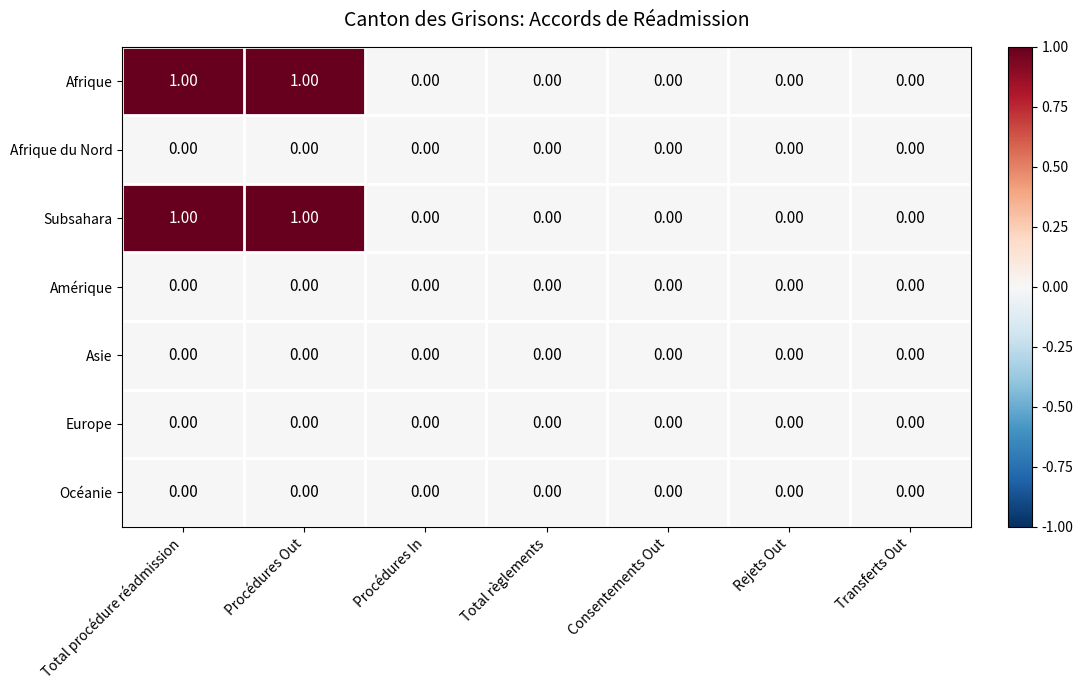

Reading right to left, extract all data points from this chart.

Afrique: Transferts Out=0	Rejets Out=0	Consentements Out=0	Total règlements=0	Procédures In=0	Procédures Out=1	Total procédure réadmission=1
Afrique du Nord: Transferts Out=0	Rejets Out=0	Consentements Out=0	Total règlements=0	Procédures In=0	Procédures Out=0	Total procédure réadmission=0
Subsahara: Transferts Out=0	Rejets Out=0	Consentements Out=0	Total règlements=0	Procédures In=0	Procédures Out=1	Total procédure réadmission=1
Amérique: Transferts Out=0	Rejets Out=0	Consentements Out=0	Total règlements=0	Procédures In=0	Procédures Out=0	Total procédure réadmission=0
Asie: Transferts Out=0	Rejets Out=0	Consentements Out=0	Total règlements=0	Procédures In=0	Procédures Out=0	Total procédure réadmission=0
Europe: Transferts Out=0	Rejets Out=0	Consentements Out=0	Total règlements=0	Procédures In=0	Procédures Out=0	Total procédure réadmission=0
Océanie: Transferts Out=0	Rejets Out=0	Consentements Out=0	Total règlements=0	Procédures In=0	Procédures Out=0	Total procédure réadmission=0